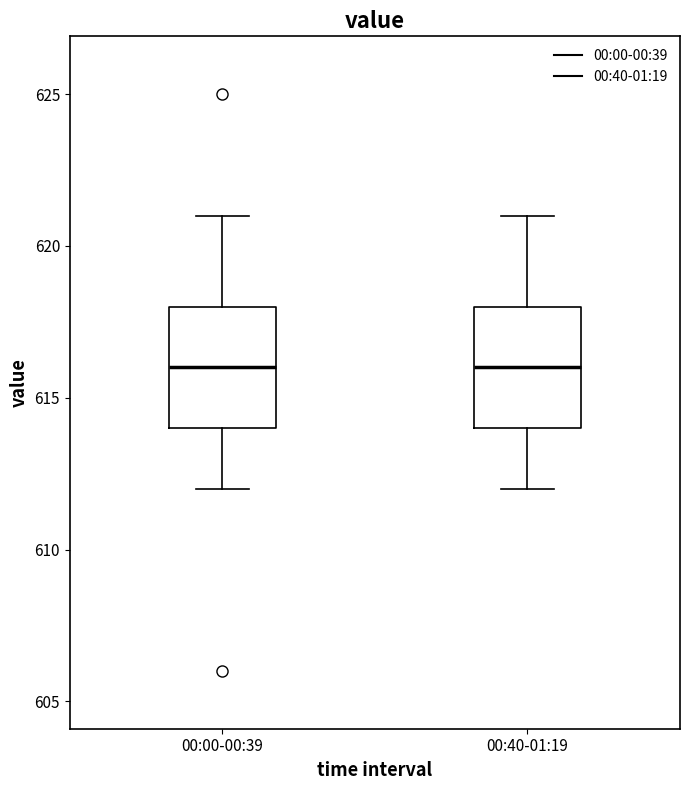

Where does the upper whisker of the box for 00:40-01:19 end on the y-axis? The values are not printed on the chart, so give them approximately, as read against the axis.

621